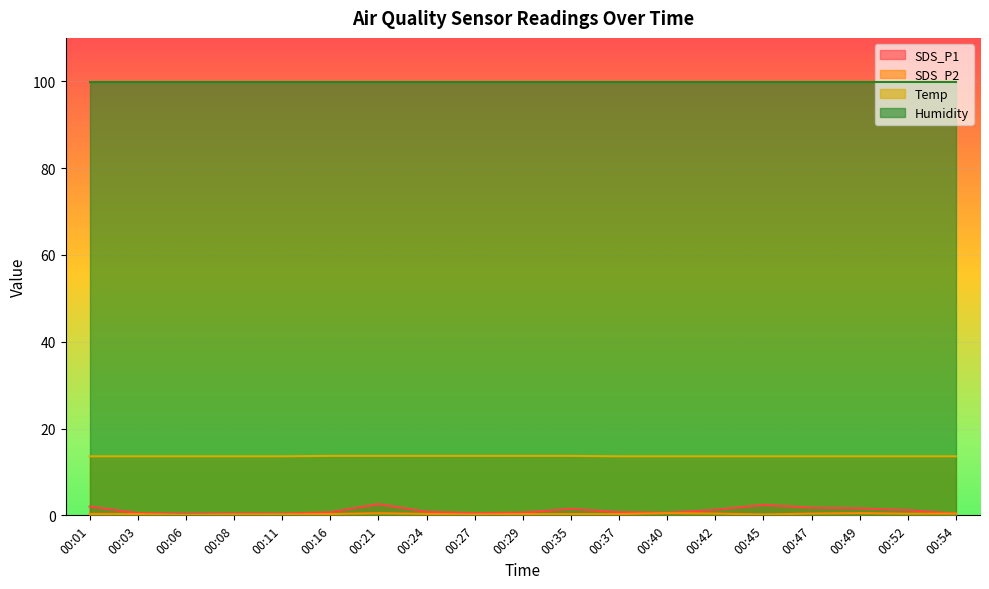

Which series has the largest range (max minus min)?

SDS_P1